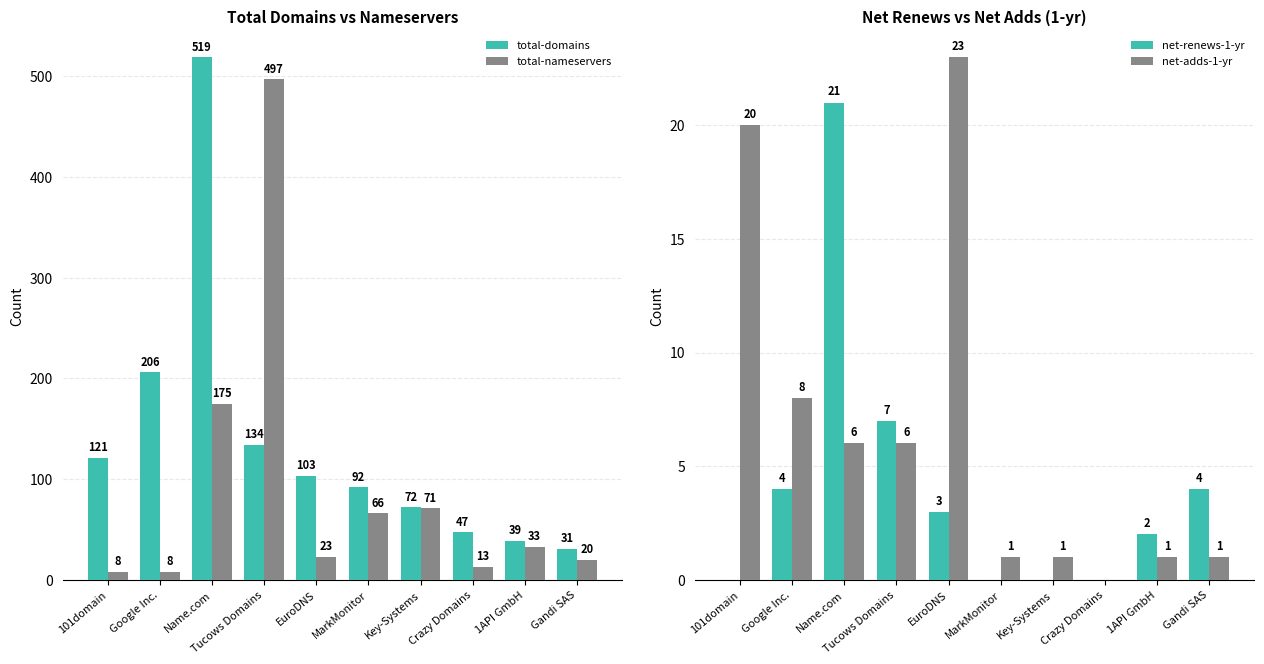

Reading left to right, list all the values displayed in this chart.

total-domains: 101domain=121	Google Inc.=206	Name.com=519	Tucows Domains=134	EuroDNS=103	MarkMonitor=92	Key-Systems=72	Crazy Domains=47	1API GmbH=39	Gandi SAS=31
total-nameservers: 101domain=8	Google Inc.=8	Name.com=175	Tucows Domains=497	EuroDNS=23	MarkMonitor=66	Key-Systems=71	Crazy Domains=13	1API GmbH=33	Gandi SAS=20
net-renews-1-yr: 101domain=0	Google Inc.=4	Name.com=21	Tucows Domains=7	EuroDNS=3	MarkMonitor=0	Key-Systems=0	Crazy Domains=0	1API GmbH=2	Gandi SAS=4
net-adds-1-yr: 101domain=20	Google Inc.=8	Name.com=6	Tucows Domains=6	EuroDNS=23	MarkMonitor=1	Key-Systems=1	Crazy Domains=0	1API GmbH=1	Gandi SAS=1